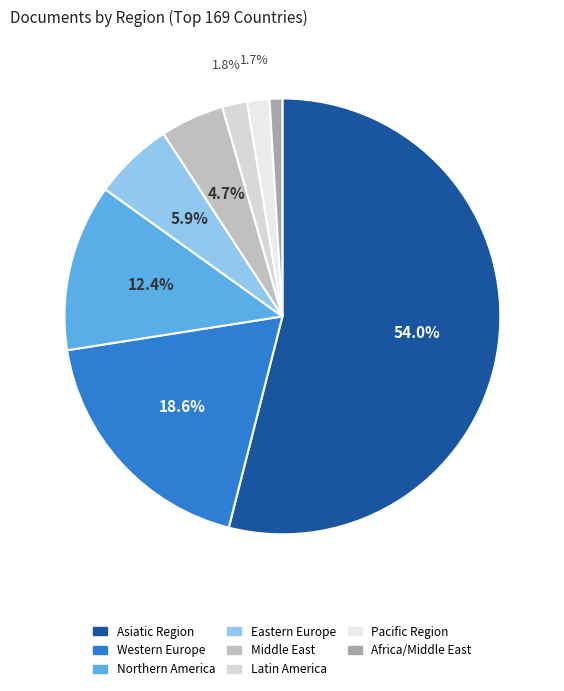

To the nearest percent, what is the average slice percentage?

12%